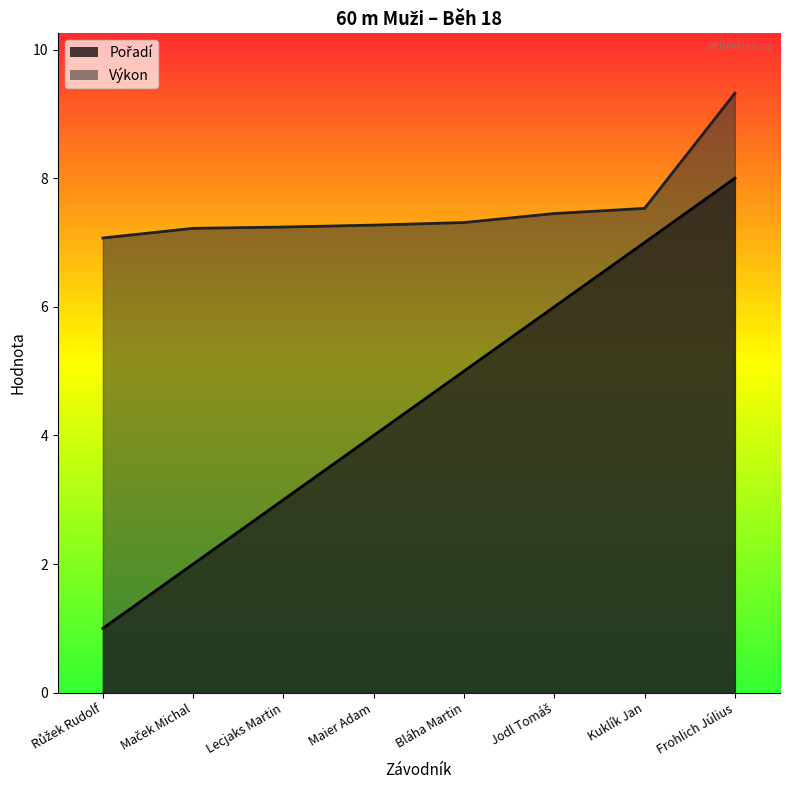

True or false: Pořadí and Výkon intersect in this chart.

False